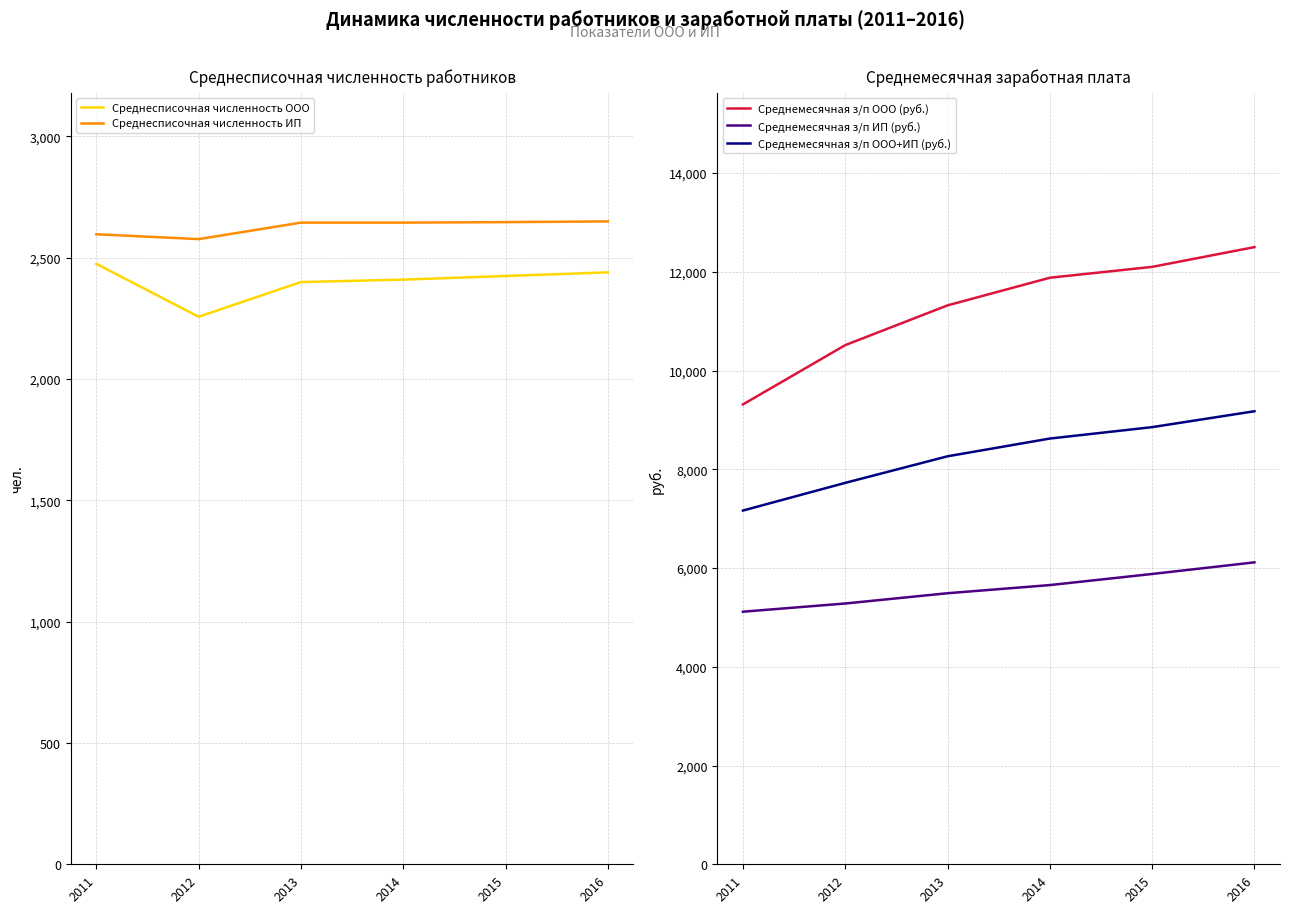

Reading left to right, what are all the values shown in this chart?

Среднесписочная численность ООО: 2475.0	2257.0	2400.0	2410.0	2425.0	2440.0
Среднесписочная численность ИП: 2597.0	2577.0	2645.0	2645.0	2647.0	2650.0
Среднемесячная з/п ООО (руб.): 9314.0	10515.0	11320.0	11880.0	12100.0	12500.0
Среднемесячная з/п ИП (руб.): 5116.0	5282.0	5490.0	5655.0	5880.0	6115.0
Среднемесячная з/п ООО+ИП (руб.): 7164.5	7725.3	8263.4	8622.8	8853.9	9175.8